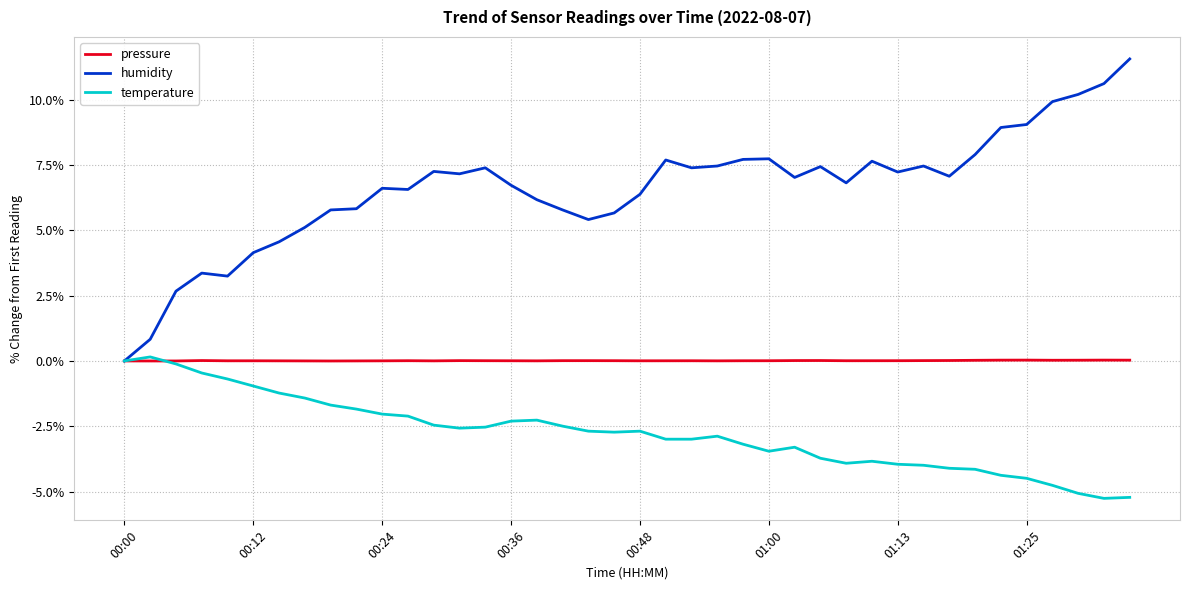

Which series has the widest spread of values?

humidity